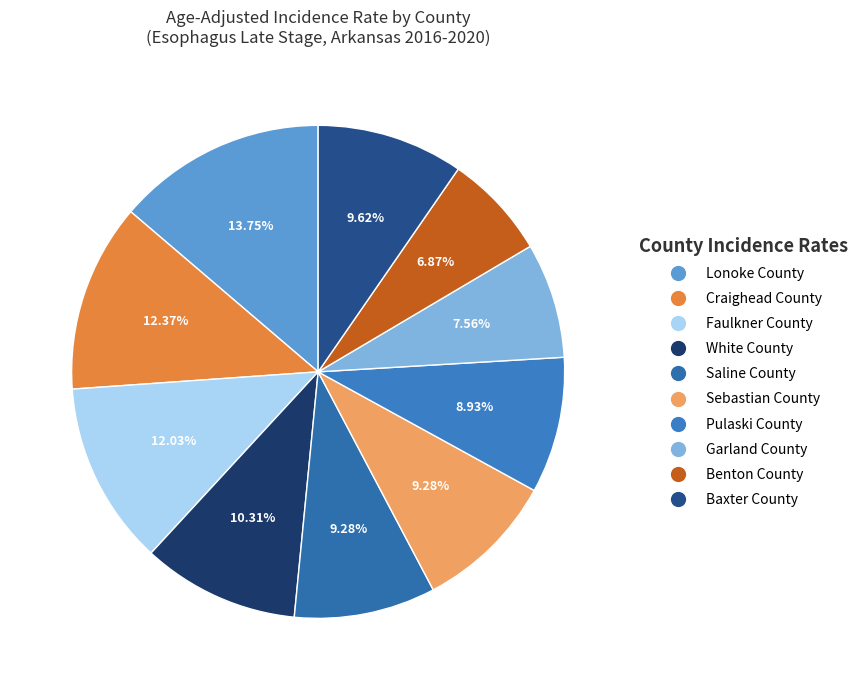

Is Baxter County the majority of the pie?

No